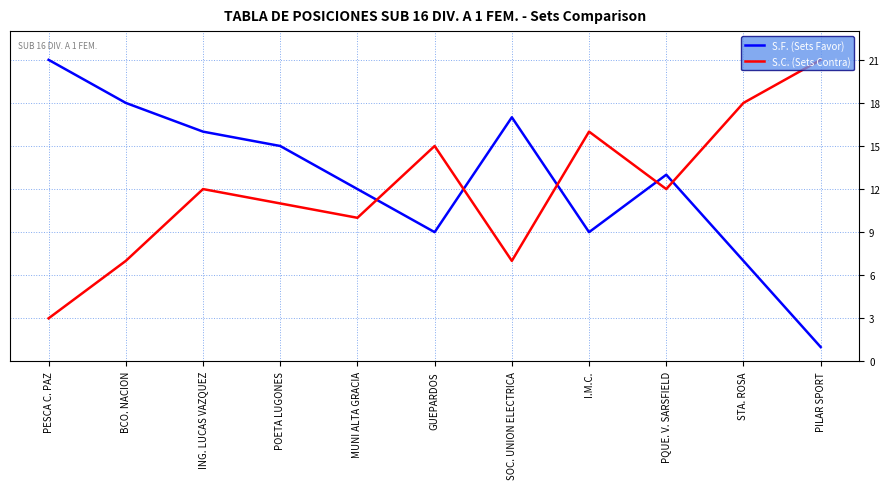

What are all the series names shown in the legend?

S.F. (Sets Favor), S.C. (Sets Contra)